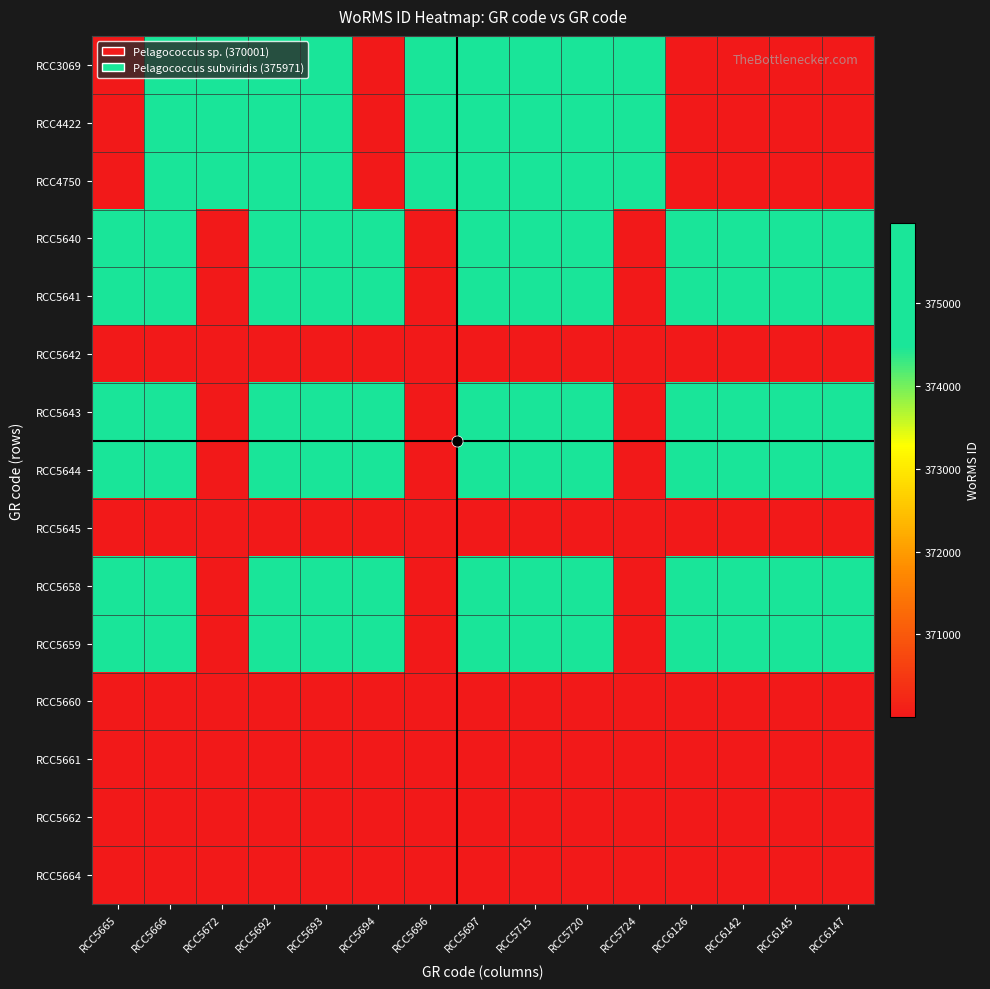

What is the smallest value displayed?

370001